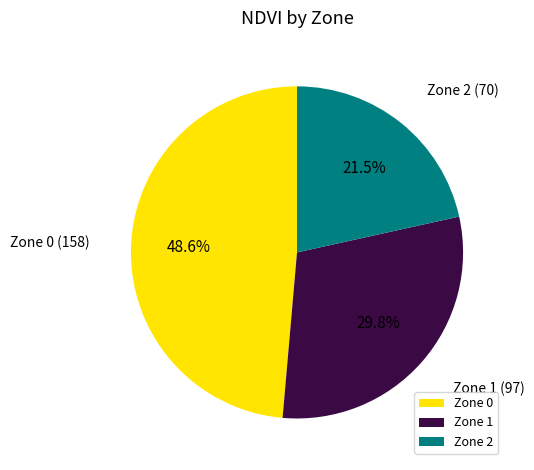

What is the largest slice in the pie chart?

Zone 0